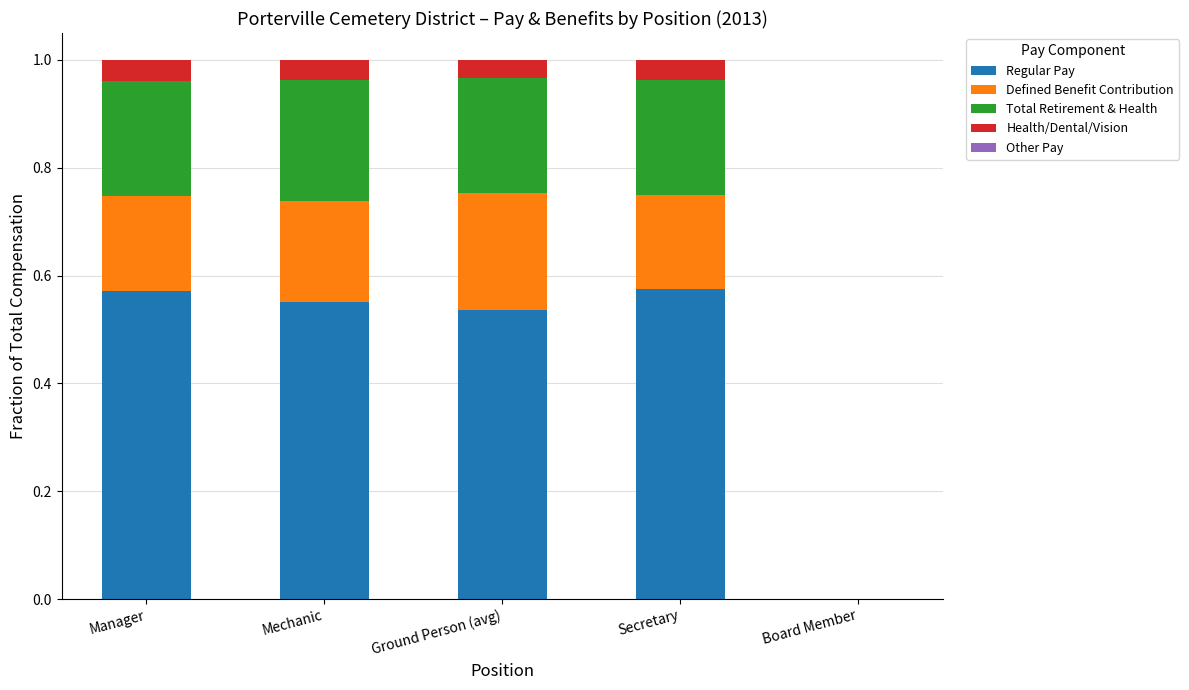

The Regular Pay series shows 0.9 at Manager. True or false?

False